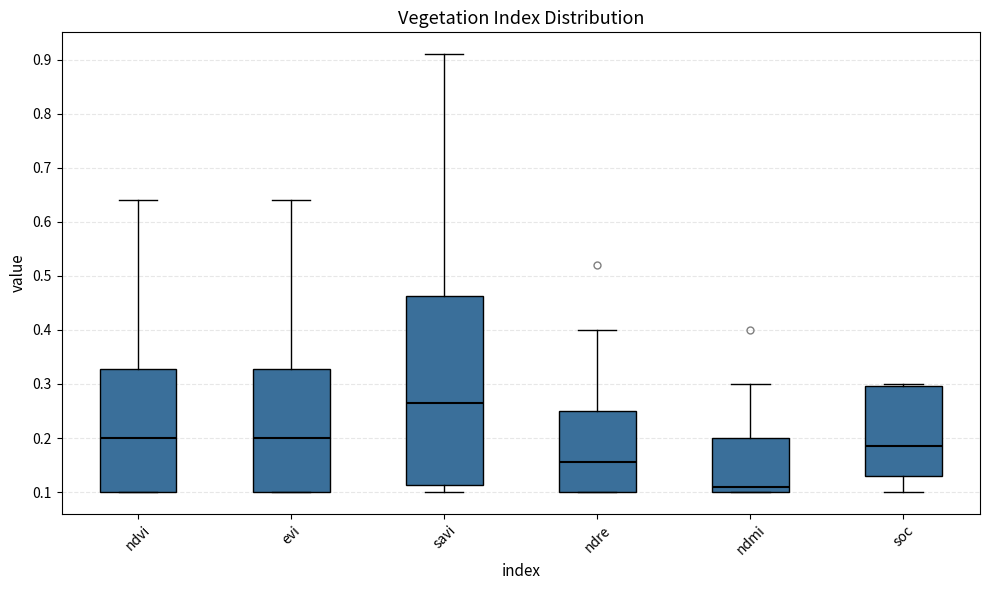

Reading left to right, read every box against the y-axis: the position of its median line, the range the box covers, and the ends of its whiskers. The values are not printed on the chart, so give them approximately, as read against the axis.

ndvi: median 0.20, box 0.10 to 0.33, whiskers 0.10 to 0.64
evi: median 0.20, box 0.10 to 0.33, whiskers 0.10 to 0.64
savi: median 0.27, box 0.11 to 0.46, whiskers 0.10 to 0.91
ndre: median 0.16, box 0.10 to 0.25, whiskers 0.10 to 0.40
ndmi: median 0.11, box 0.10 to 0.20, whiskers 0.10 to 0.30
soc: median 0.19, box 0.13 to 0.30, whiskers 0.10 to 0.30 (just above the box's upper edge)